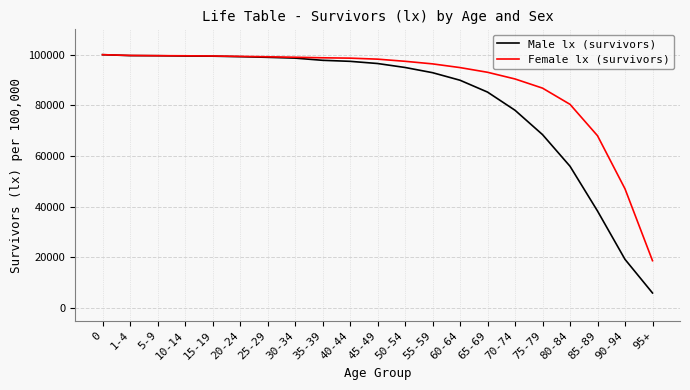

What is the greatest value displayed?

100000